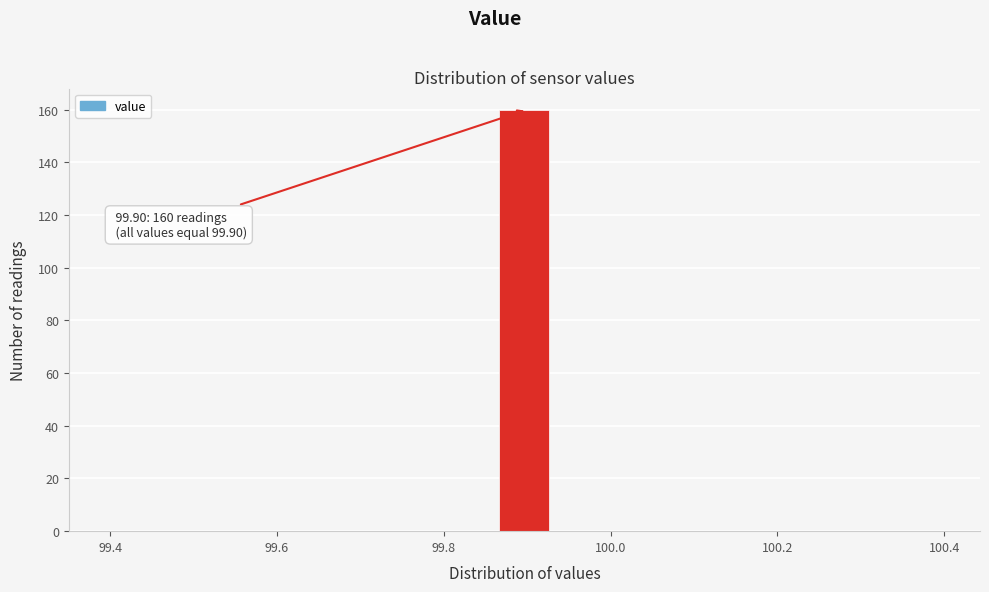

Read against the x-axis, roughly where is the centre of the tallest bar?

99.90